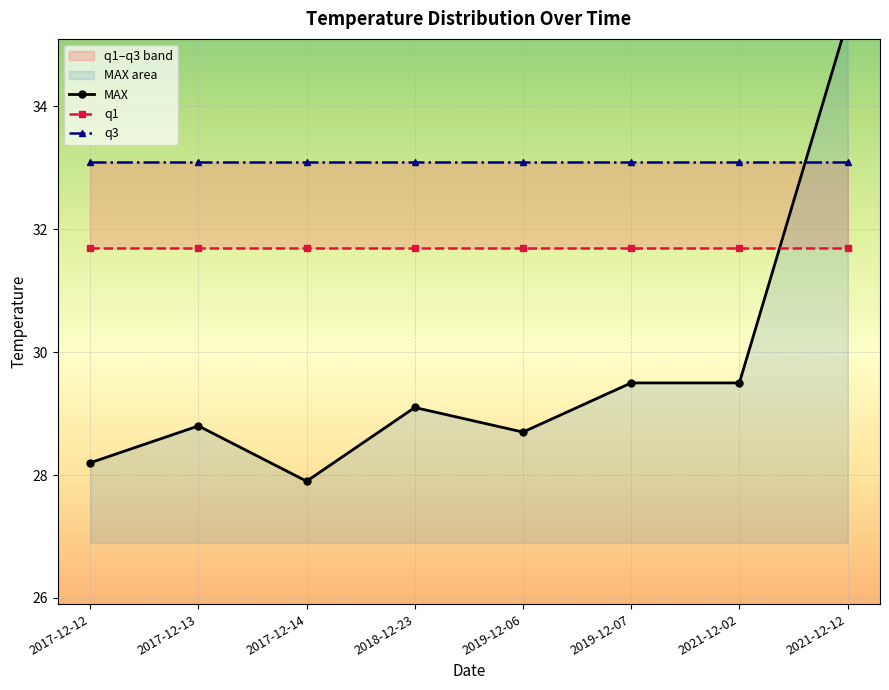

The value of q3 at 2017-12-13 is 33.1. True or false?

True